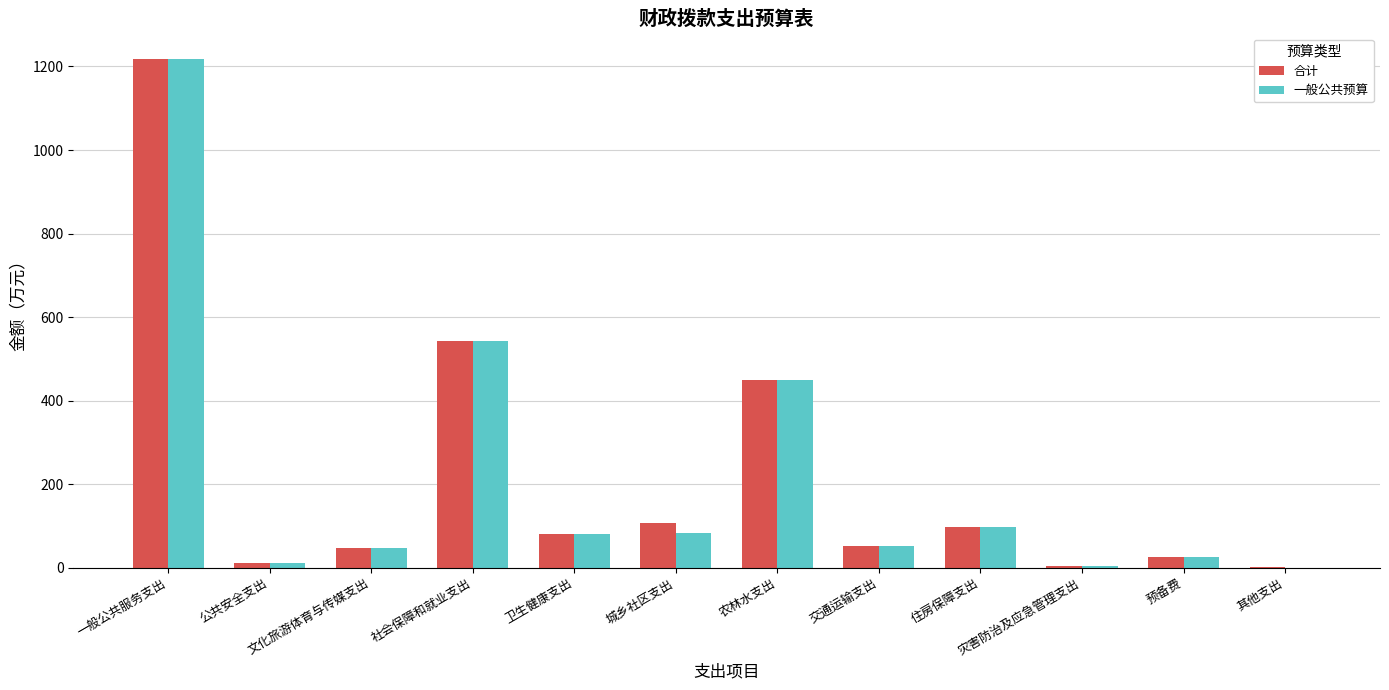

What is the average value of the 一般公共预算 series?

217.4